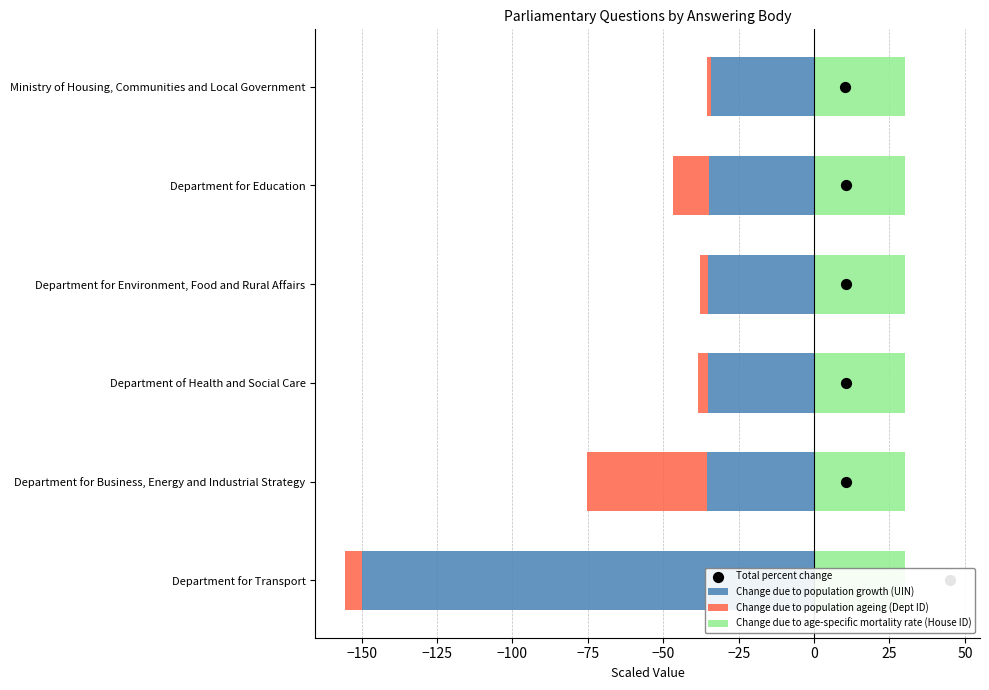

What are all the series names shown in the legend?

Change due to population growth (UIN), Change due to population ageing (Dept ID), Change due to age-specific mortality rate (House ID), Total percent change